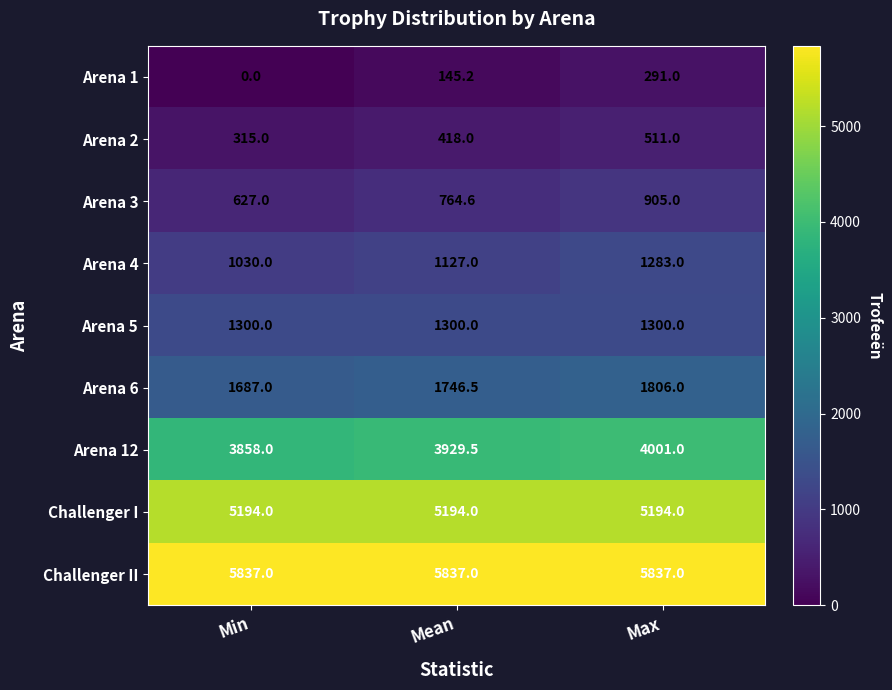

Is it true that Arena 2 equals 680.4 at Mean?

False